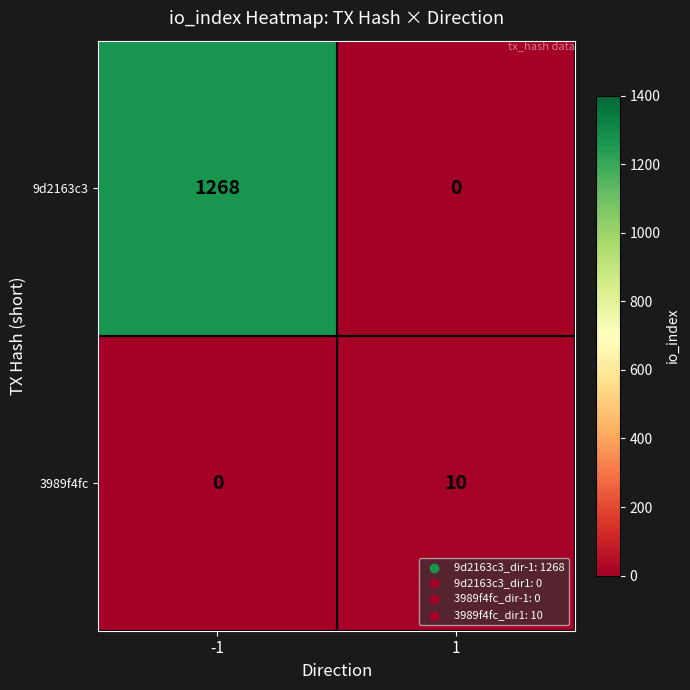

At how many categories does at least one series exceed 192?

1